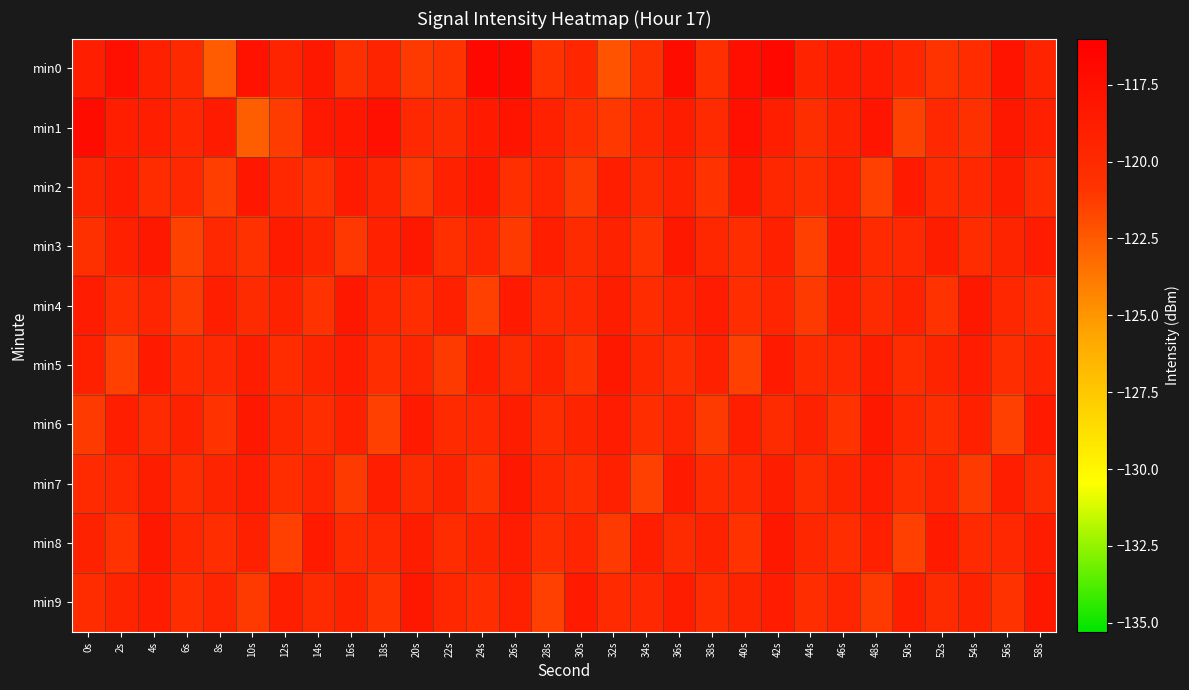

Reading left to right, list all the values displayed in this chart.

min0: 0s=-119.0	2s=-117.5	4s=-119.0	6s=-119.9	8s=-122.5	10s=-117.9	12s=-119.4	14s=-118.3	16s=-120.5	18s=-119.5	20s=-121.2	22s=-120.8	24s=-116.8	26s=-117.0	28s=-120.8	30s=-119.7	32s=-122.2	34s=-120.5	36s=-117.3	38s=-120.5	40s=-117.5	42s=-116.8	44s=-119.4	46s=-118.6	48s=-118.7	50s=-119.7	52s=-120.9	54s=-120.2	56s=-117.9	58s=-119.5
min1: 0s=-117.3	2s=-119.0	4s=-119.0	6s=-119.7	8s=-118.6	10s=-122.7	12s=-121.3	14s=-118.5	16s=-118.2	18s=-117.6	20s=-119.8	22s=-120.1	24s=-118.5	26s=-117.9	28s=-119.2	30s=-120.3	32s=-121.1	34s=-119.7	36s=-118.8	38s=-120.0	40s=-117.6	42s=-118.9	44s=-120.4	46s=-119.3	48s=-118.1	50s=-121.5	52s=-119.8	54s=-120.6	56s=-118.4	58s=-119.1
min2: 0s=-119.5	2s=-118.7	4s=-120.2	6s=-119.8	8s=-121.3	10s=-118.2	12s=-119.9	14s=-120.7	16s=-118.6	18s=-119.4	20s=-121.0	22s=-119.2	24s=-118.3	26s=-120.5	28s=-119.6	30s=-121.2	32s=-118.9	34s=-120.1	36s=-119.3	38s=-120.8	40s=-118.4	42s=-119.7	44s=-120.3	46s=-119.1	48s=-121.4	50s=-118.5	52s=-120.0	54s=-119.9	56s=-118.8	58s=-120.2
min3: 0s=-120.6	2s=-119.1	4s=-118.4	6s=-121.5	8s=-119.8	10s=-120.7	12s=-118.6	14s=-119.4	16s=-121.0	18s=-119.2	20s=-118.3	22s=-120.5	24s=-119.6	26s=-121.2	28s=-118.9	30s=-120.1	32s=-119.3	34s=-120.8	36s=-118.4	38s=-119.7	40s=-120.3	42s=-119.1	44s=-121.4	46s=-118.5	48s=-120.0	50s=-119.9	52s=-118.8	54s=-120.2	56s=-119.5	58s=-118.7
min4: 0s=-118.7	2s=-120.3	4s=-119.6	6s=-121.2	8s=-118.9	10s=-120.1	12s=-119.3	14s=-120.8	16s=-118.4	18s=-119.7	20s=-120.3	22s=-119.1	24s=-121.4	26s=-118.5	28s=-120.0	30s=-119.9	32s=-118.8	34s=-120.2	36s=-119.5	38s=-118.7	40s=-120.3	42s=-119.6	44s=-121.2	46s=-118.9	48s=-120.1	50s=-119.3	52s=-120.8	54s=-118.4	56s=-119.7	58s=-120.3
min5: 0s=-119.1	2s=-121.4	4s=-118.5	6s=-120.0	8s=-119.9	10s=-118.8	12s=-120.2	14s=-119.5	16s=-118.7	18s=-120.3	20s=-119.6	22s=-121.2	24s=-118.9	26s=-120.1	28s=-119.3	30s=-120.8	32s=-118.4	34s=-119.7	36s=-120.3	38s=-119.1	40s=-121.4	42s=-118.5	44s=-120.0	46s=-119.9	48s=-118.8	50s=-120.2	52s=-119.5	54s=-118.7	56s=-120.3	58s=-119.6
min6: 0s=-121.2	2s=-118.9	4s=-120.1	6s=-119.3	8s=-120.8	10s=-118.4	12s=-119.7	14s=-120.3	16s=-119.1	18s=-121.4	20s=-118.5	22s=-120.0	24s=-119.9	26s=-118.8	28s=-120.2	30s=-119.5	32s=-118.7	34s=-120.3	36s=-119.6	38s=-121.2	40s=-118.9	42s=-120.1	44s=-119.3	46s=-120.8	48s=-118.4	50s=-119.7	52s=-120.3	54s=-119.1	56s=-121.4	58s=-118.5
min7: 0s=-120.0	2s=-119.9	4s=-118.8	6s=-120.2	8s=-119.5	10s=-118.7	12s=-120.3	14s=-119.6	16s=-121.2	18s=-118.9	20s=-120.1	22s=-119.3	24s=-120.8	26s=-118.4	28s=-119.7	30s=-120.3	32s=-119.1	34s=-121.4	36s=-118.5	38s=-120.0	40s=-119.9	42s=-118.8	44s=-120.2	46s=-119.5	48s=-118.7	50s=-120.3	52s=-119.6	54s=-121.2	56s=-118.9	58s=-120.1
min8: 0s=-119.3	2s=-120.8	4s=-118.4	6s=-119.7	8s=-120.3	10s=-119.1	12s=-121.4	14s=-118.5	16s=-120.0	18s=-119.9	20s=-118.8	22s=-120.2	24s=-119.5	26s=-118.7	28s=-120.3	30s=-119.6	32s=-121.2	34s=-118.9	36s=-120.1	38s=-119.3	40s=-120.8	42s=-118.4	44s=-119.7	46s=-120.3	48s=-119.1	50s=-121.4	52s=-118.5	54s=-120.0	56s=-119.9	58s=-118.8
min9: 0s=-120.2	2s=-119.5	4s=-118.7	6s=-120.3	8s=-119.6	10s=-121.2	12s=-118.9	14s=-120.1	16s=-119.3	18s=-120.8	20s=-118.4	22s=-119.7	24s=-120.3	26s=-119.1	28s=-121.4	30s=-118.5	32s=-120.0	34s=-119.9	36s=-118.8	38s=-120.2	40s=-119.5	42s=-118.7	44s=-120.3	46s=-119.6	48s=-121.2	50s=-118.9	52s=-120.1	54s=-119.3	56s=-120.8	58s=-118.4